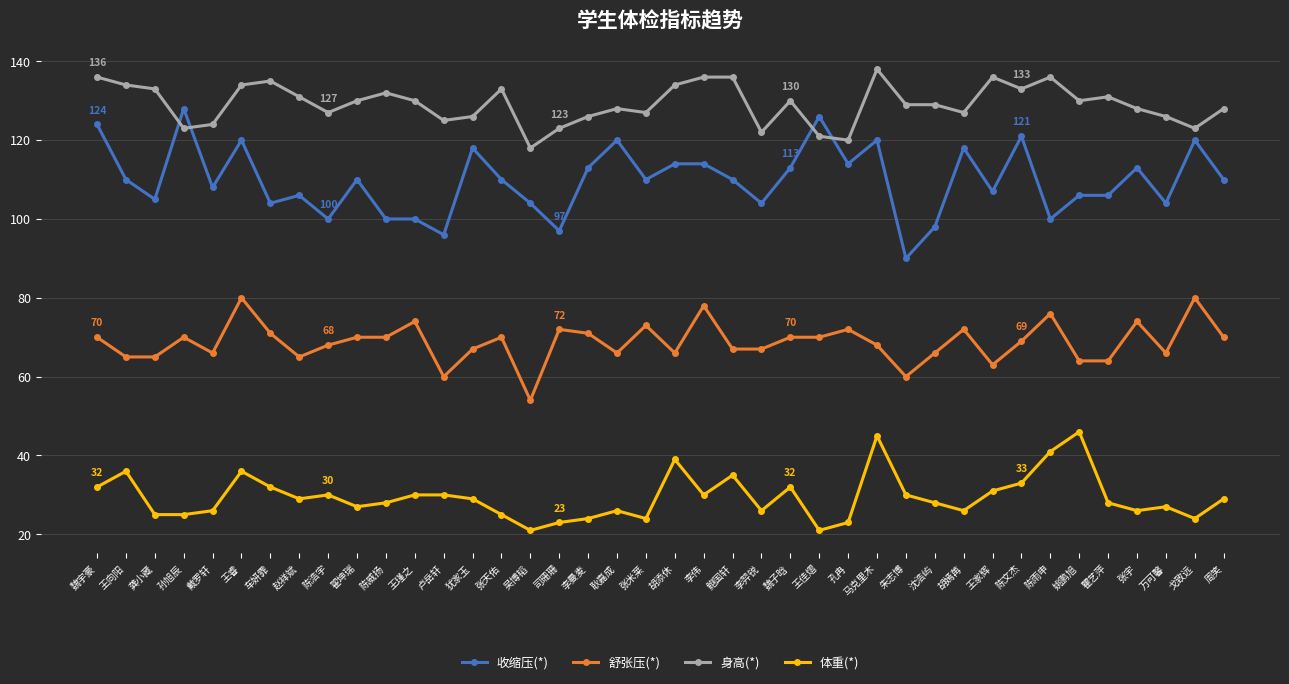

At which category does 体重(*) reach its first local peak?

王向阳